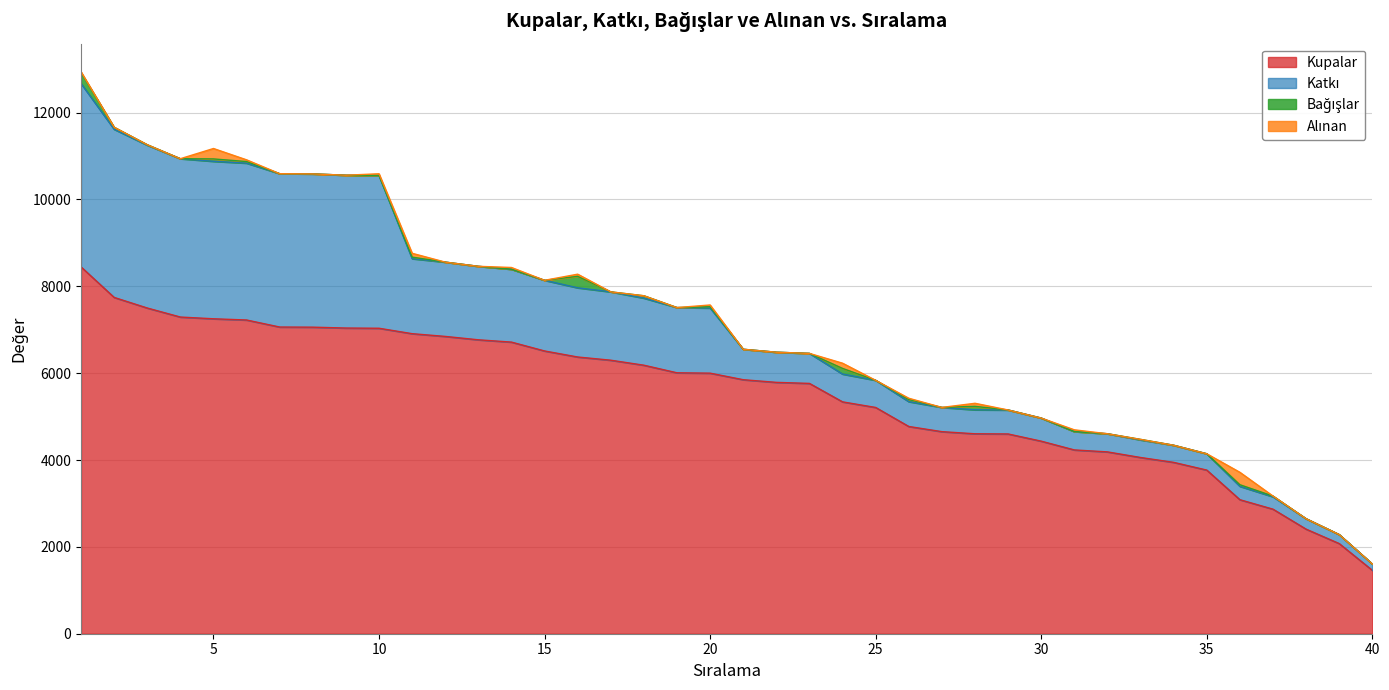

Which series has the largest range (max minus min)?

Kupalar